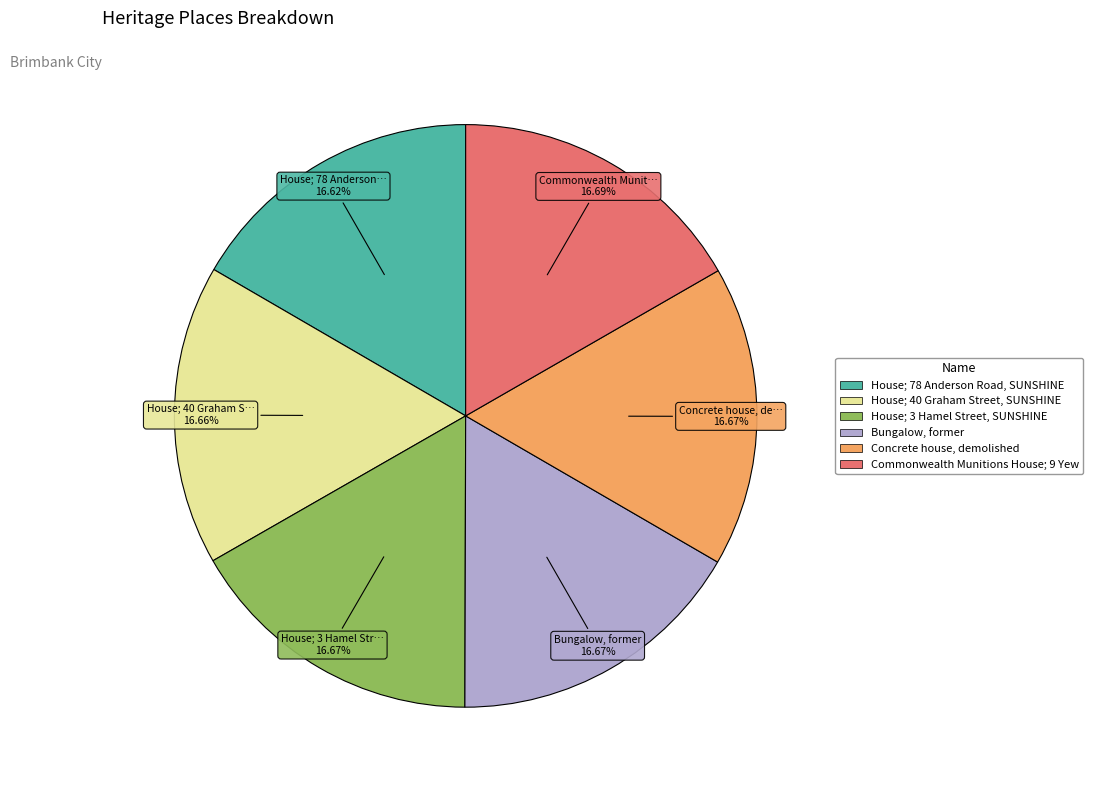

Does any single category account for the majority?

No